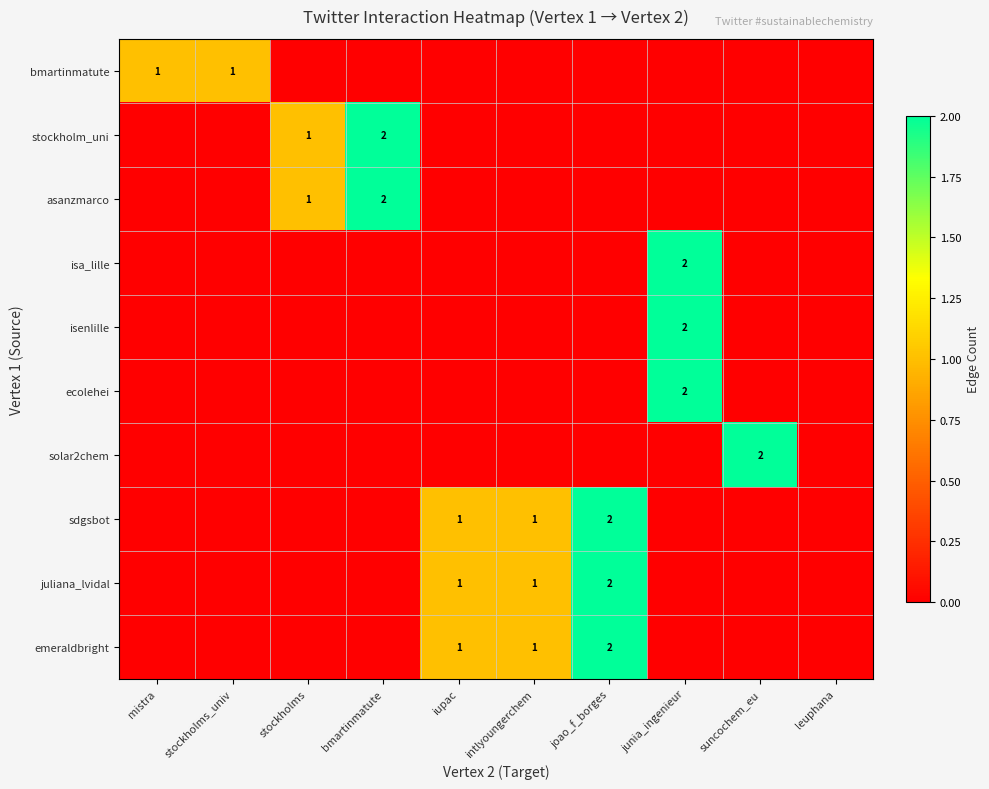

True or false: solar2chem has a value of 1 at suncochem_eu.

False